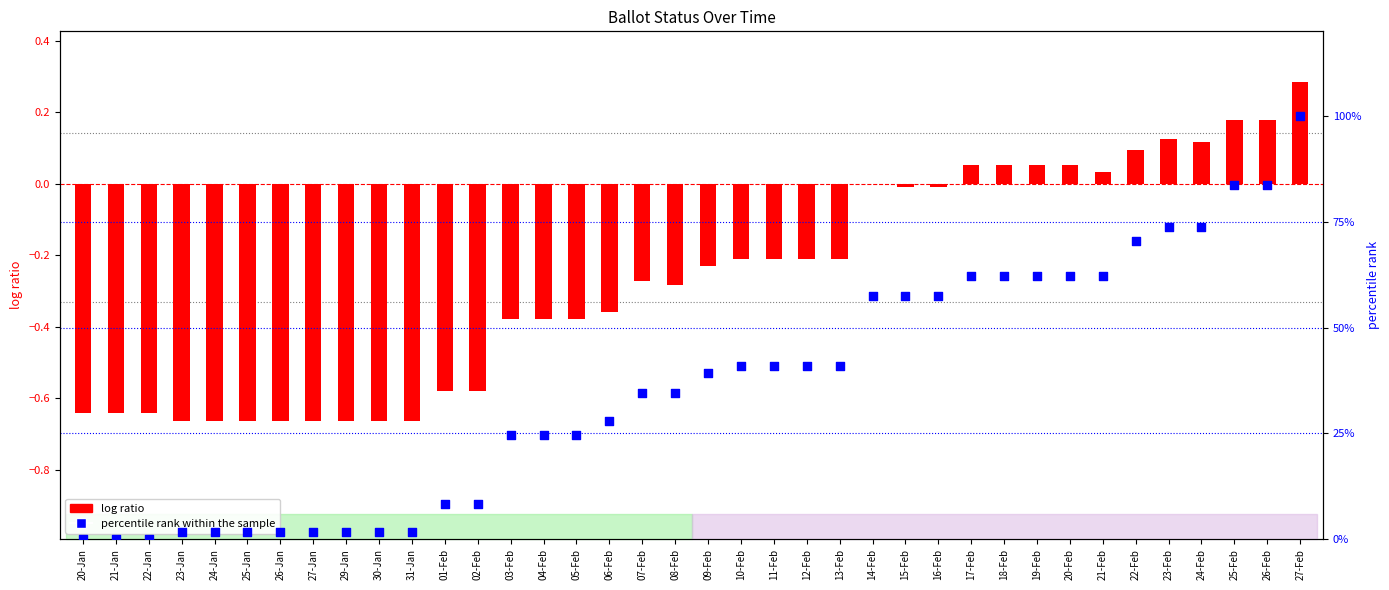

What are all the series names shown in the legend?

log ratio, percentile rank within the sample